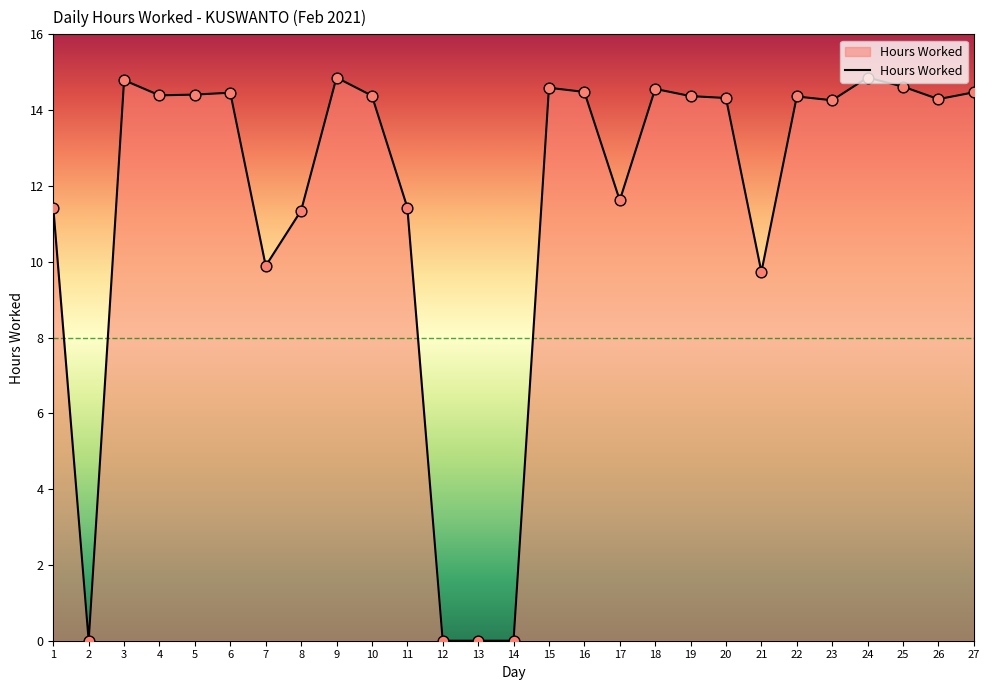

What is the change in value from 12 to 26?

+14.3